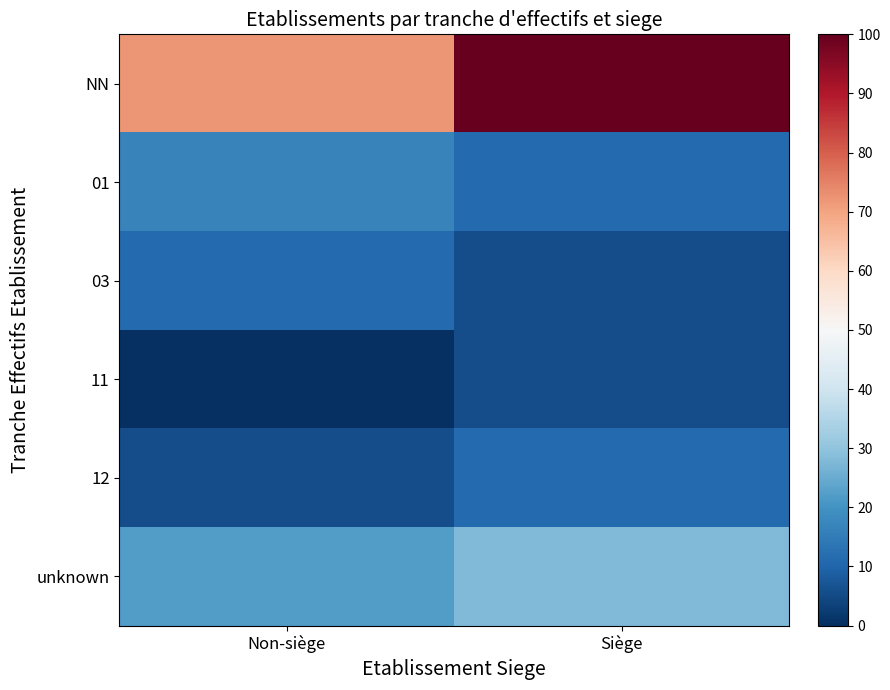

What is the difference between the highest and lowest values at Non-siège?

72.2